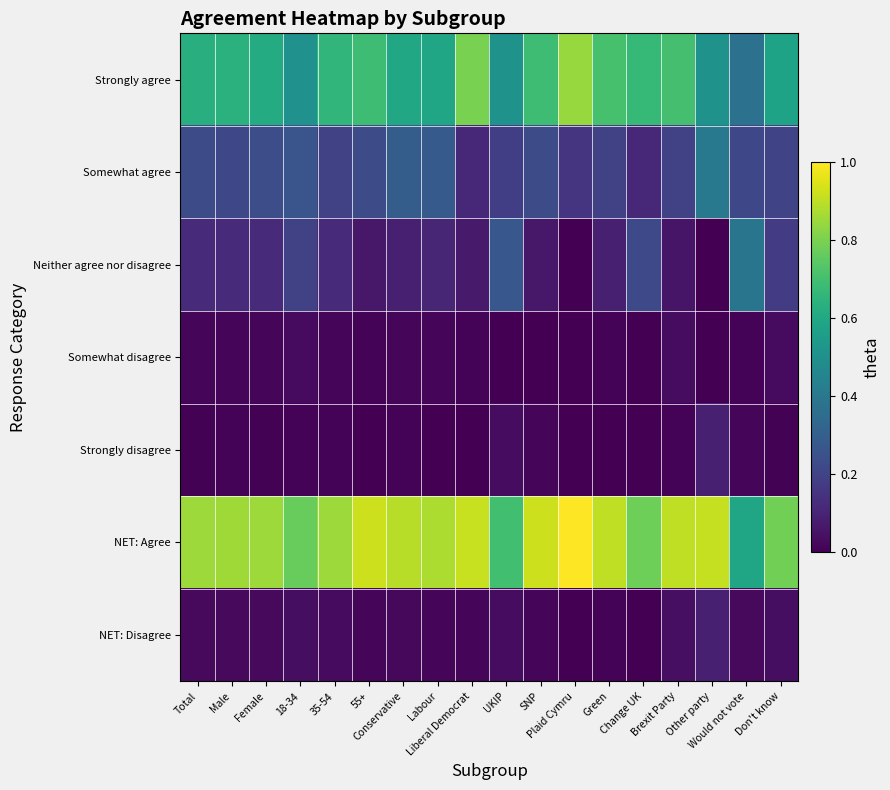

At Would not vote, list the series in order from smallest to largest.

Somewhat disagree, Strongly disagree, NET: Disagree, Somewhat agree, Strongly agree, Neither agree nor disagree, NET: Agree